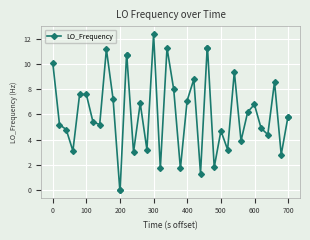

What is the average value?

6.1